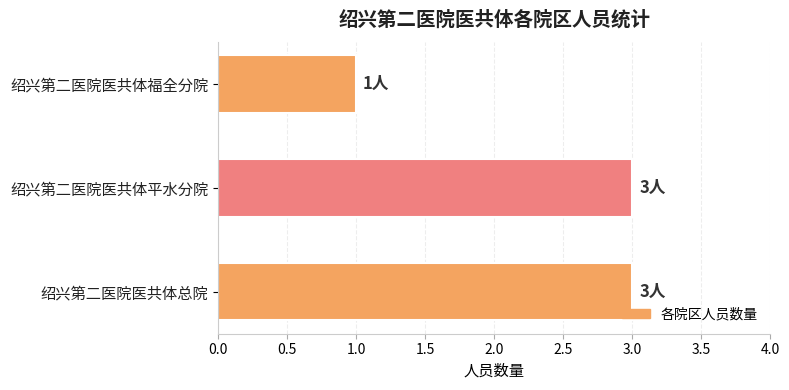

What is the ratio of the value at 绍兴第二医院医共体平水分院 to the value at 绍兴第二医院医共体总院?

1.0